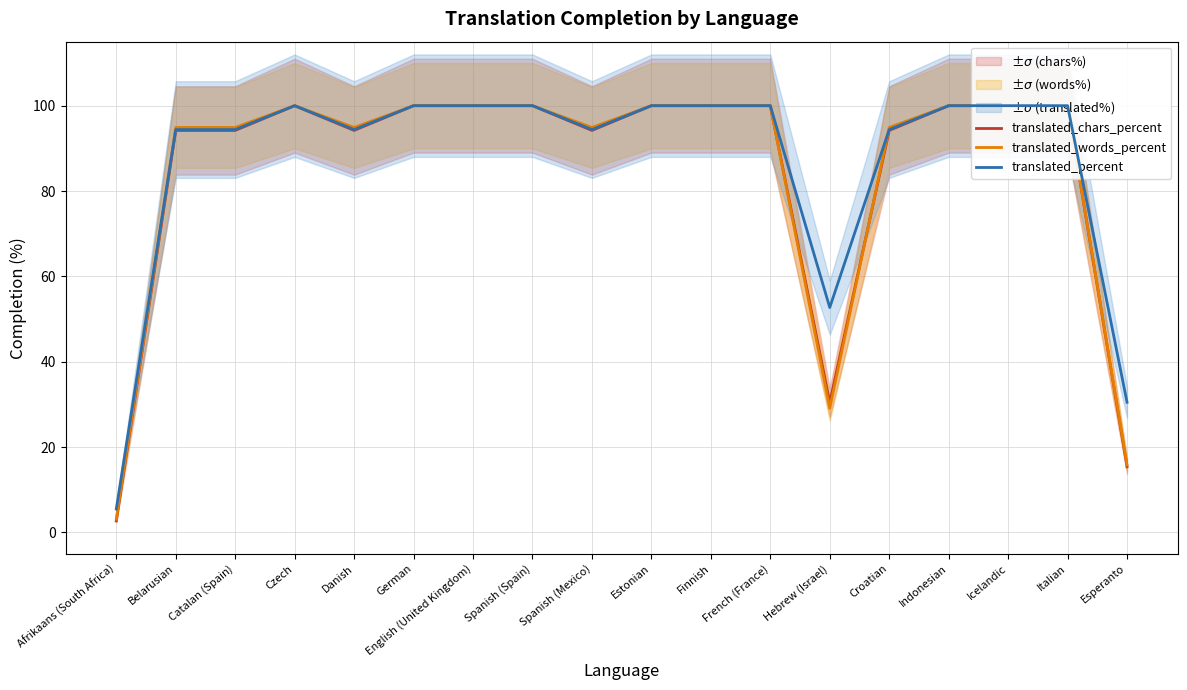

How many categories are shown in the chart?

18